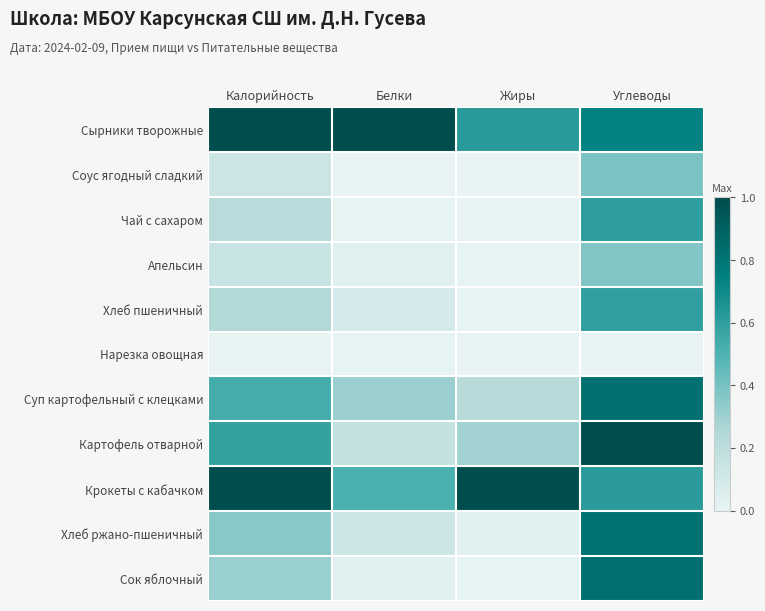

At which category is the sum across all series the highest?

Углеводы